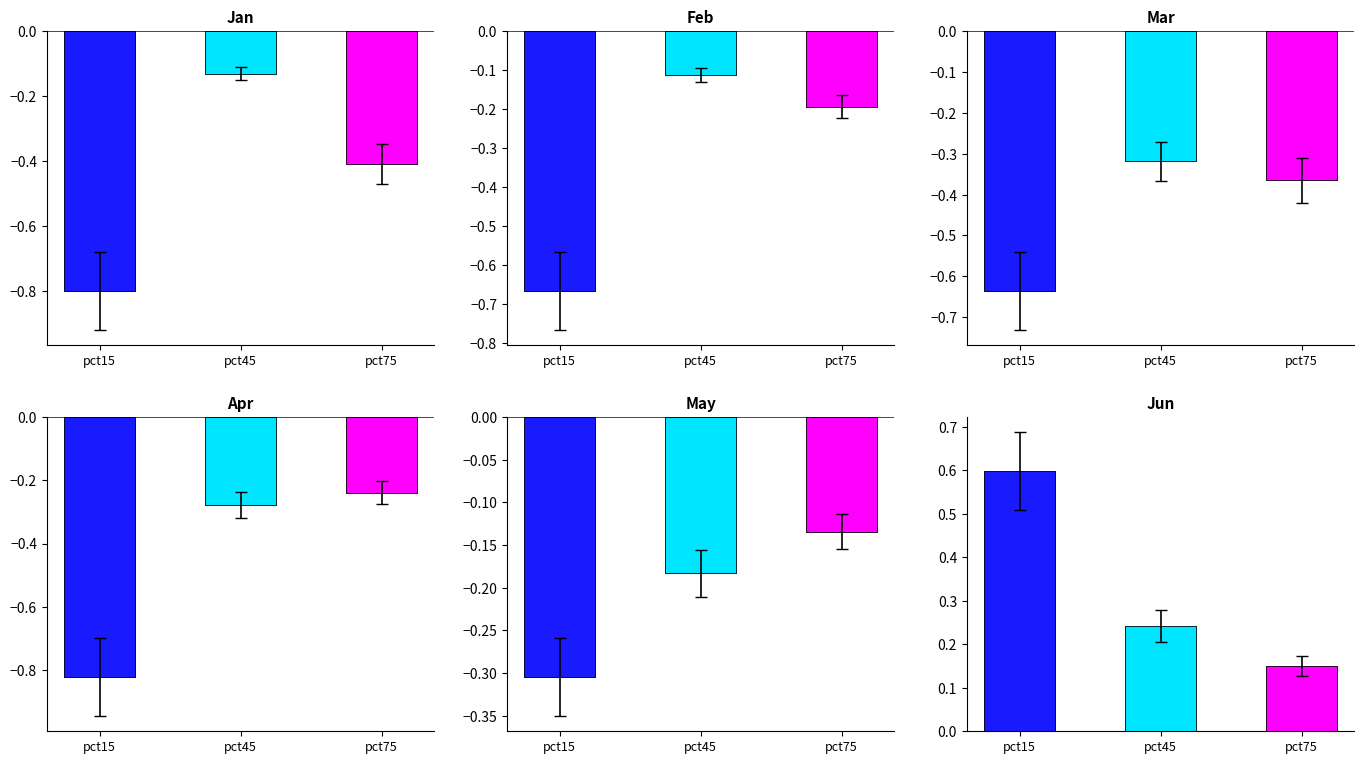

The value of Jan at pct15 is -0.8. True or false?

True